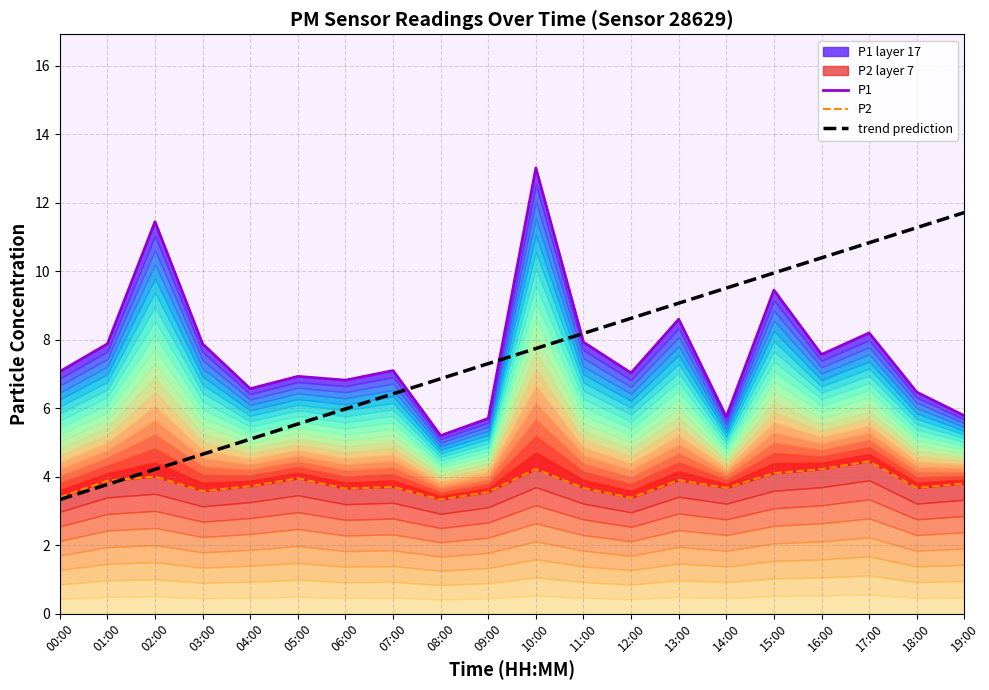

What are all the series names shown in the legend?

P1, P2, trend prediction